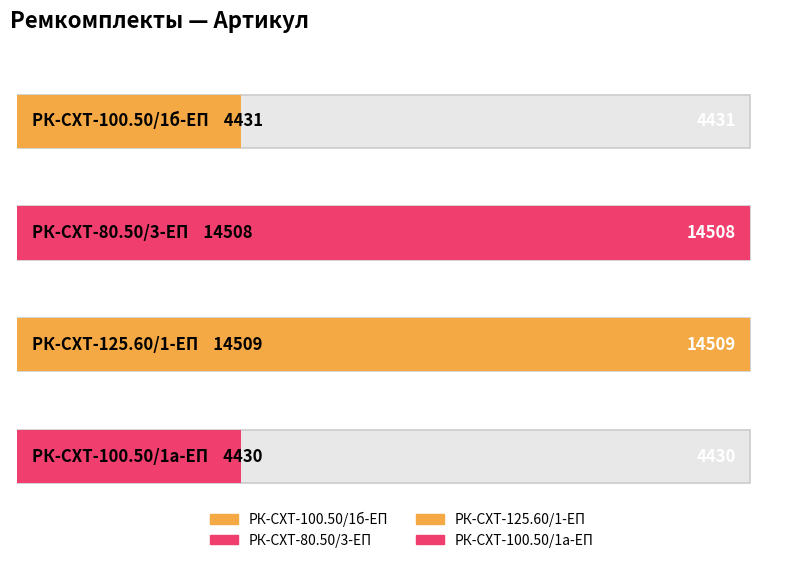

Reading left to right, what are all the values shown in this chart?

4431	14508	14509	4430